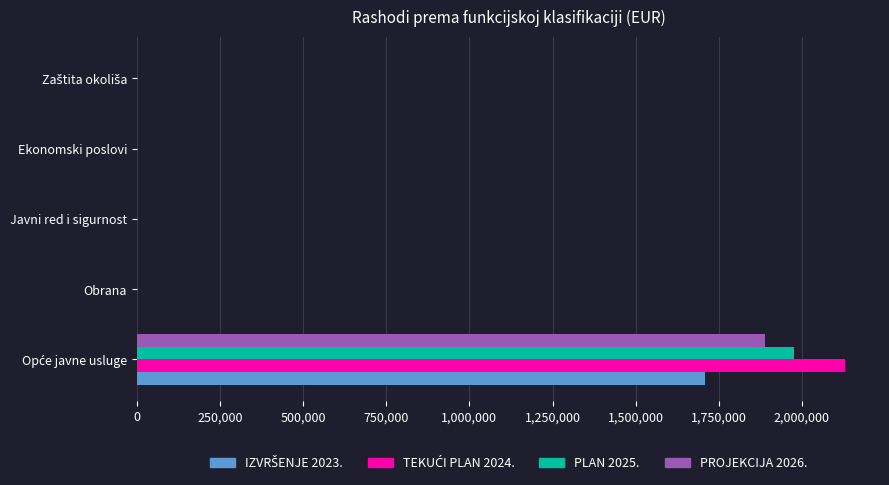

True or false: PLAN 2025. has a value of 0.0 at Ekonomski poslovi.

True